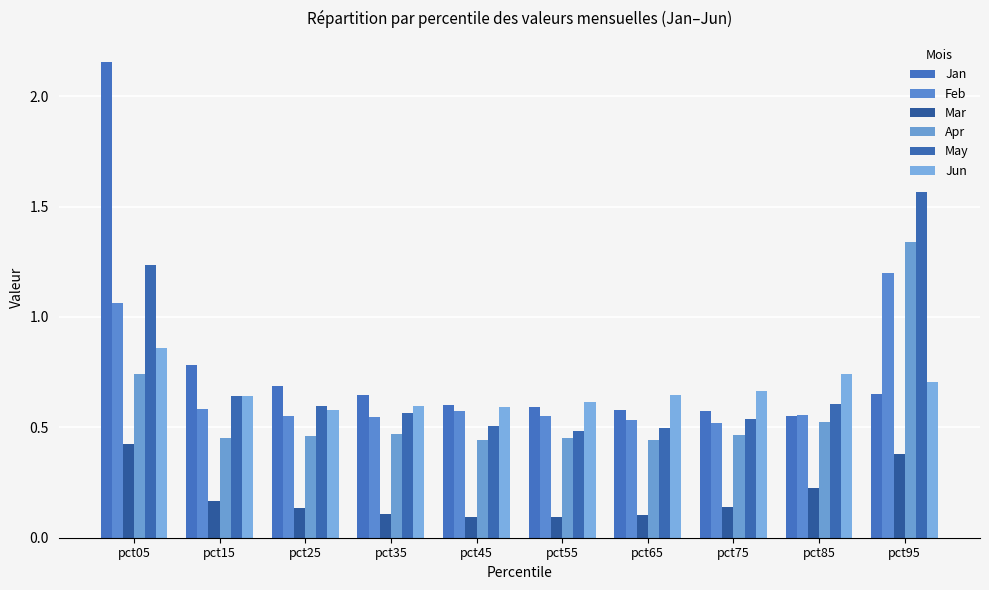

Reading left to right, extract all data points from this chart.

Jan: pct05=2.2	pct15=0.8	pct25=0.7	pct35=0.6	pct45=0.6	pct55=0.6	pct65=0.6	pct75=0.6	pct85=0.6	pct95=0.7
Feb: pct05=1.1	pct15=0.6	pct25=0.6	pct35=0.5	pct45=0.6	pct55=0.6	pct65=0.5	pct75=0.5	pct85=0.6	pct95=1.2
Mar: pct05=0.4	pct15=0.2	pct25=0.1	pct35=0.1	pct45=0.1	pct55=0.1	pct65=0.1	pct75=0.1	pct85=0.2	pct95=0.4
Apr: pct05=0.7	pct15=0.5	pct25=0.5	pct35=0.5	pct45=0.4	pct55=0.5	pct65=0.4	pct75=0.5	pct85=0.5	pct95=1.3
May: pct05=1.2	pct15=0.6	pct25=0.6	pct35=0.6	pct45=0.5	pct55=0.5	pct65=0.5	pct75=0.5	pct85=0.6	pct95=1.6
Jun: pct05=0.9	pct15=0.6	pct25=0.6	pct35=0.6	pct45=0.6	pct55=0.6	pct65=0.6	pct75=0.7	pct85=0.7	pct95=0.7